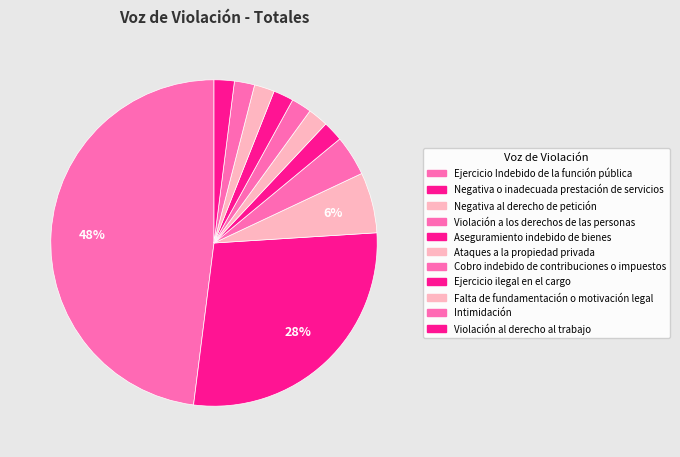

Count the number of slices in the pie.

11